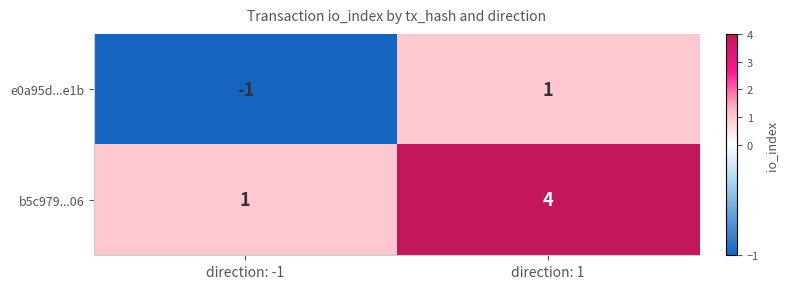

Is it true that e0a95d...e1b equals -1 at direction: -1?

True